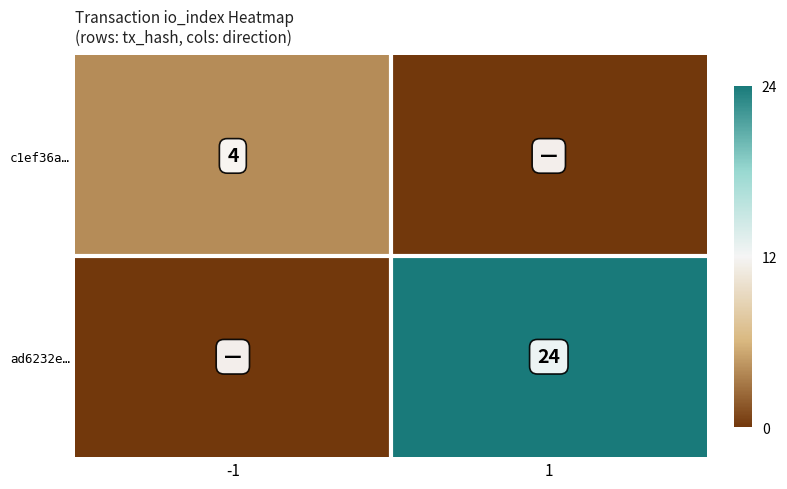

The ad6232e… series shows 34 at 1. True or false?

False